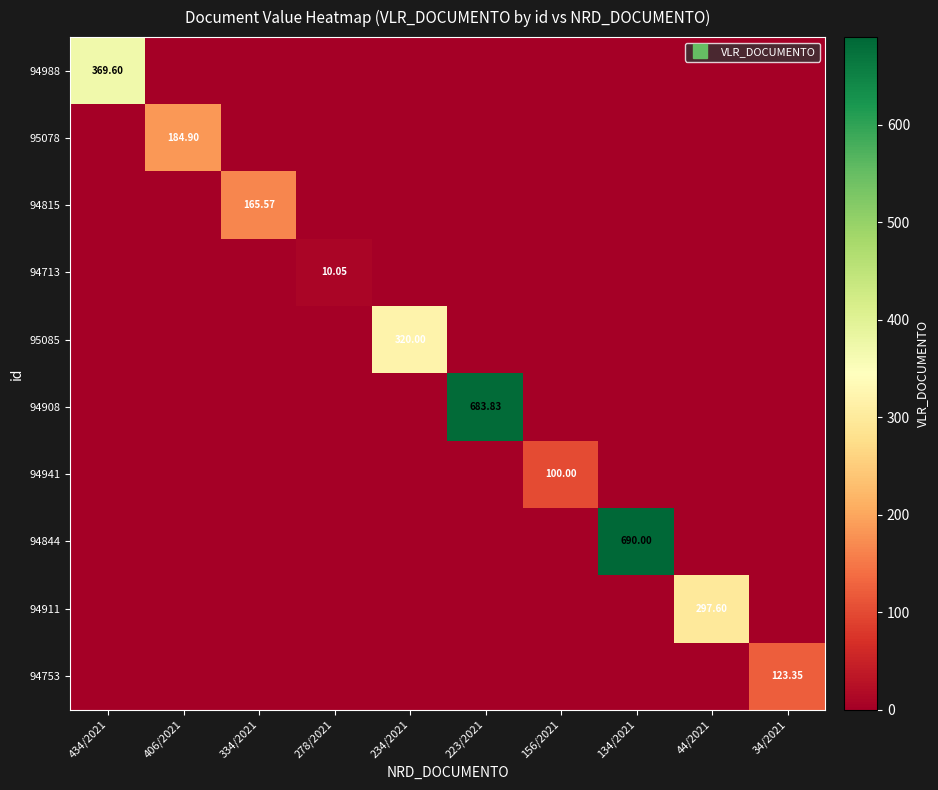

Rank the categories by 95078 value from highest to lowest.

406/2021, 434/2021, 334/2021, 278/2021, 234/2021, 223/2021, 156/2021, 134/2021, 44/2021, 34/2021